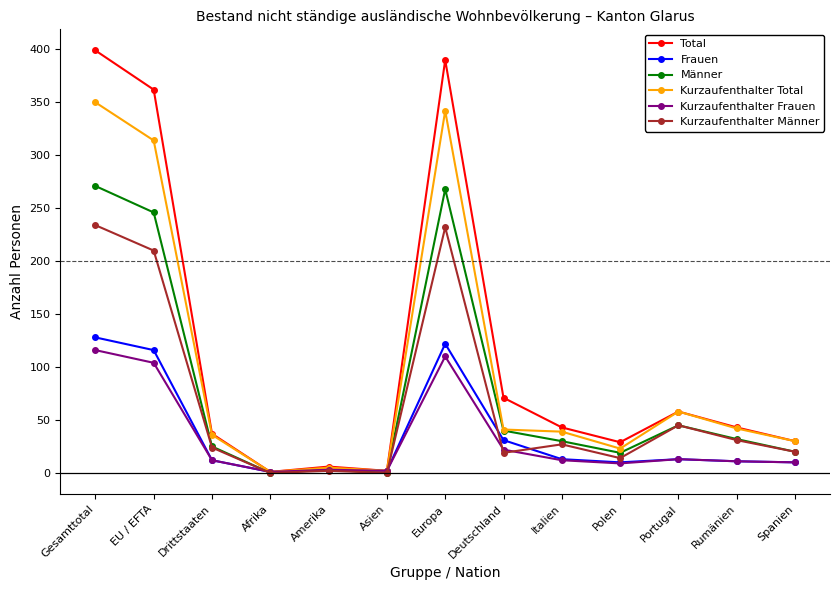

Which series has the largest range (max minus min)?

Total